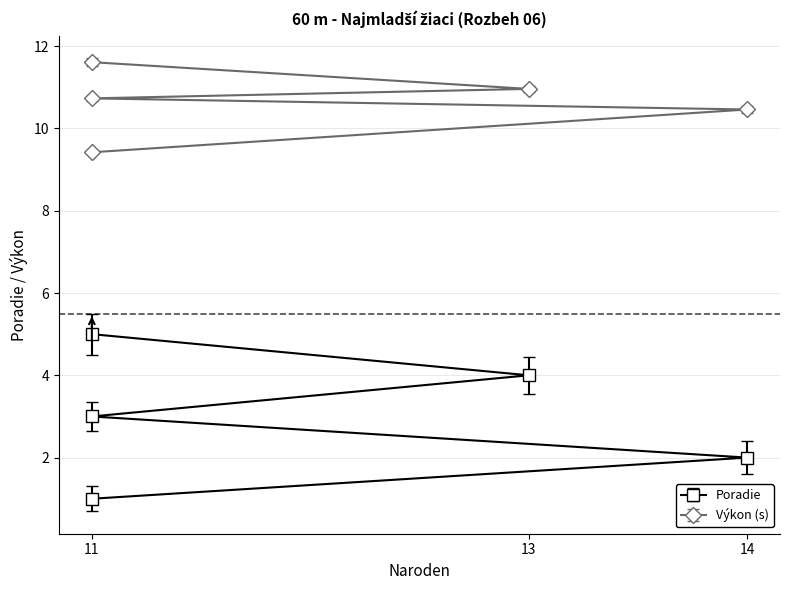

What is the maximum value for Výkon?

11.6